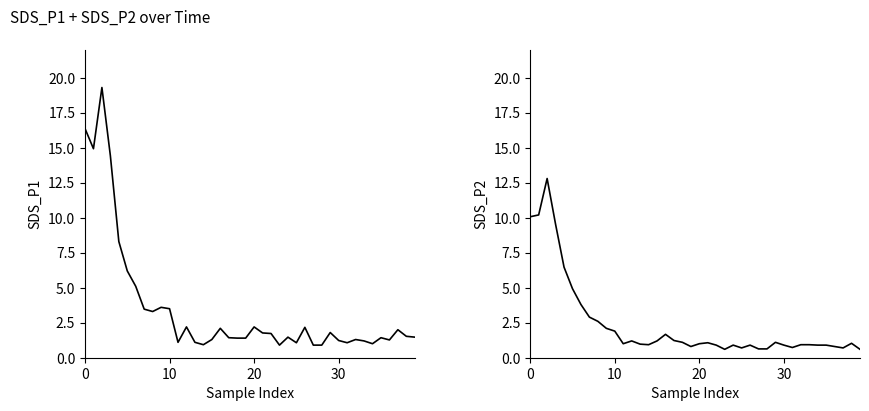

True or false: SDS_P2 and SDS_P1 cross at least once.

False